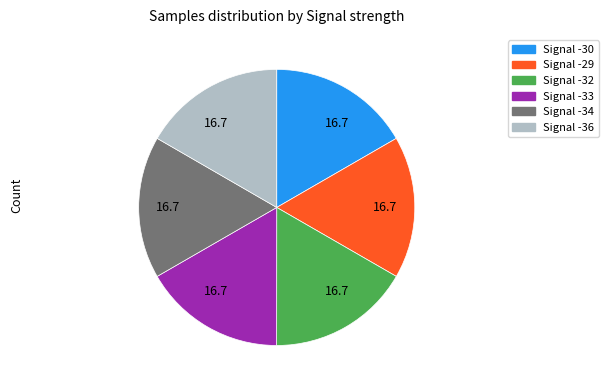

Count the number of slices in the pie.

6